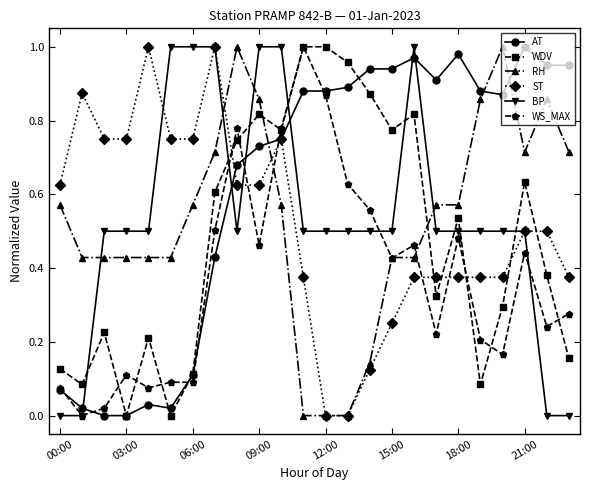

How many distinct data groups are displayed?

6